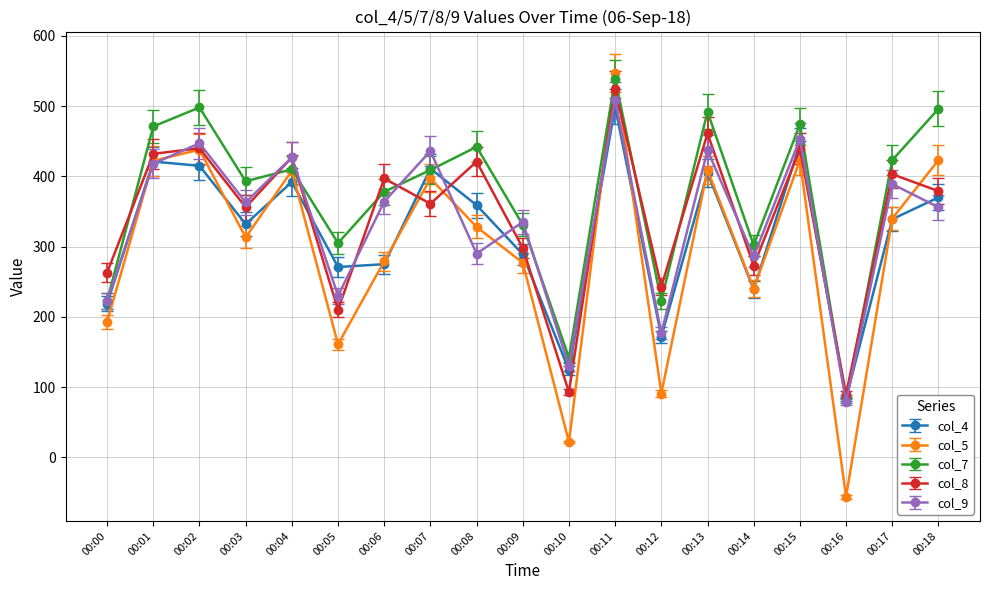

Is the value of col_9 at 00:00 greater than the value of col_4 at 00:11?

No